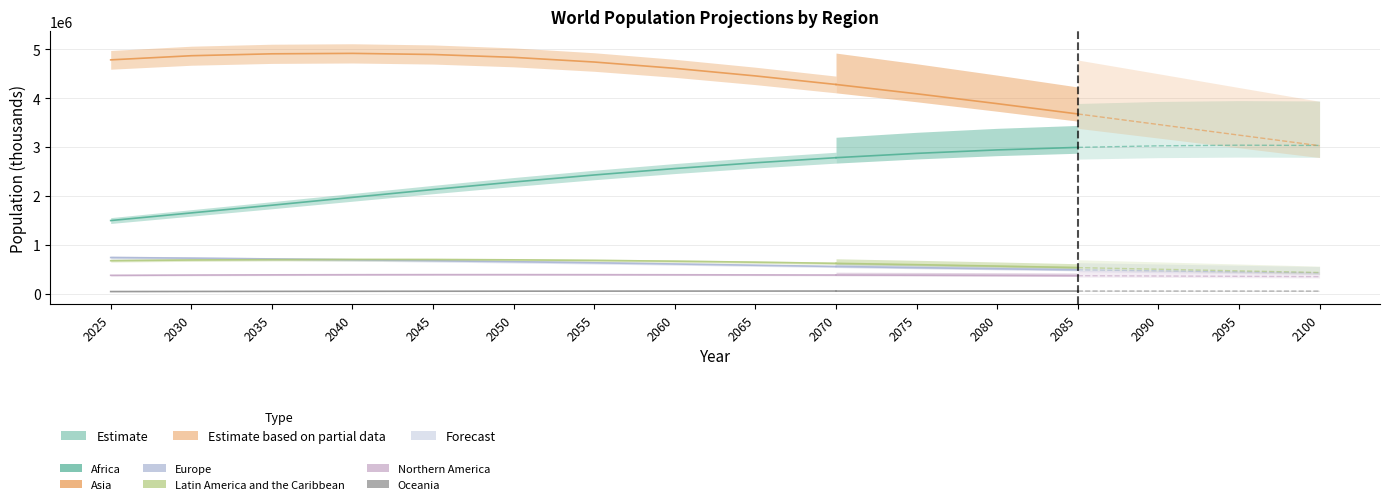

How many series are shown in this chart?

6